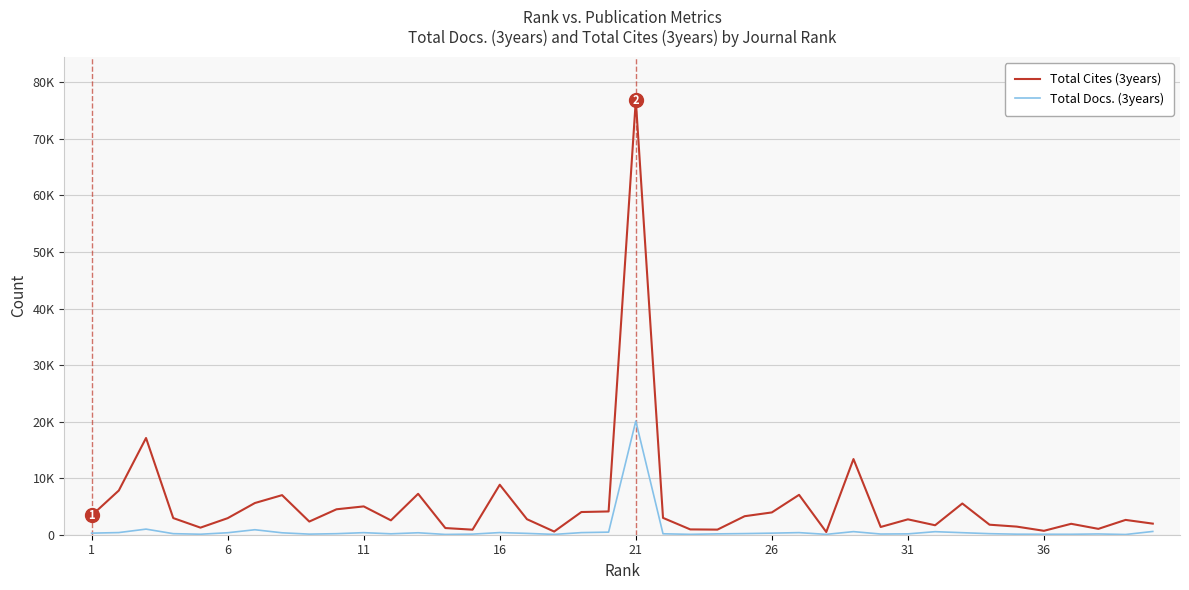

True or false: Total Cites (3years) and Total Docs. (3years) intersect in this chart.

False